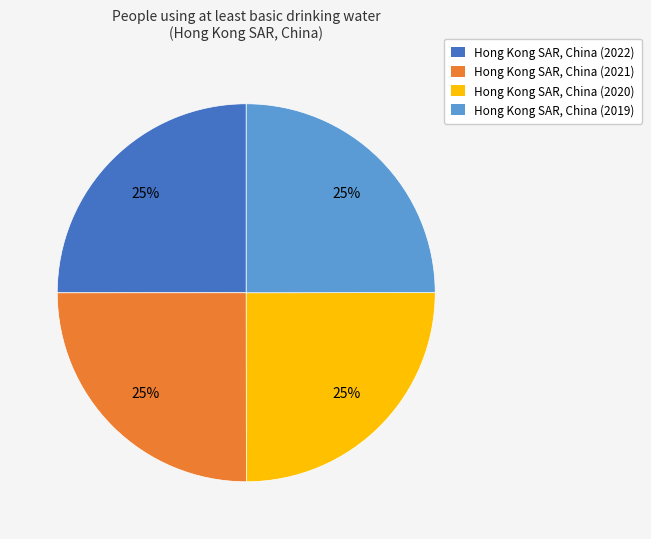

Approximately how many times larger is the value at Hong Kong SAR, China (2019) compared to Hong Kong SAR, China (2020)?

1.0